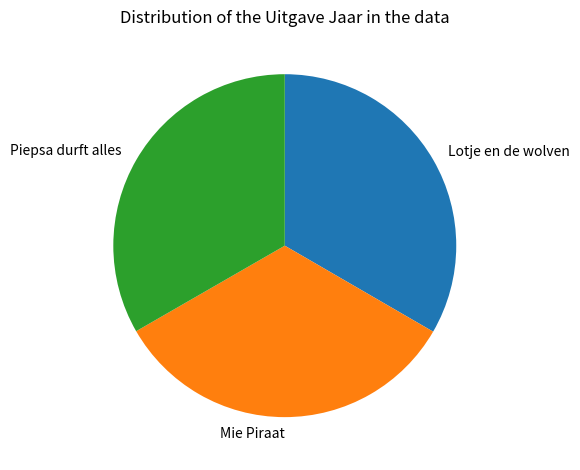

The Mie Piraat slice represents 43% of the pie. True or false?

False